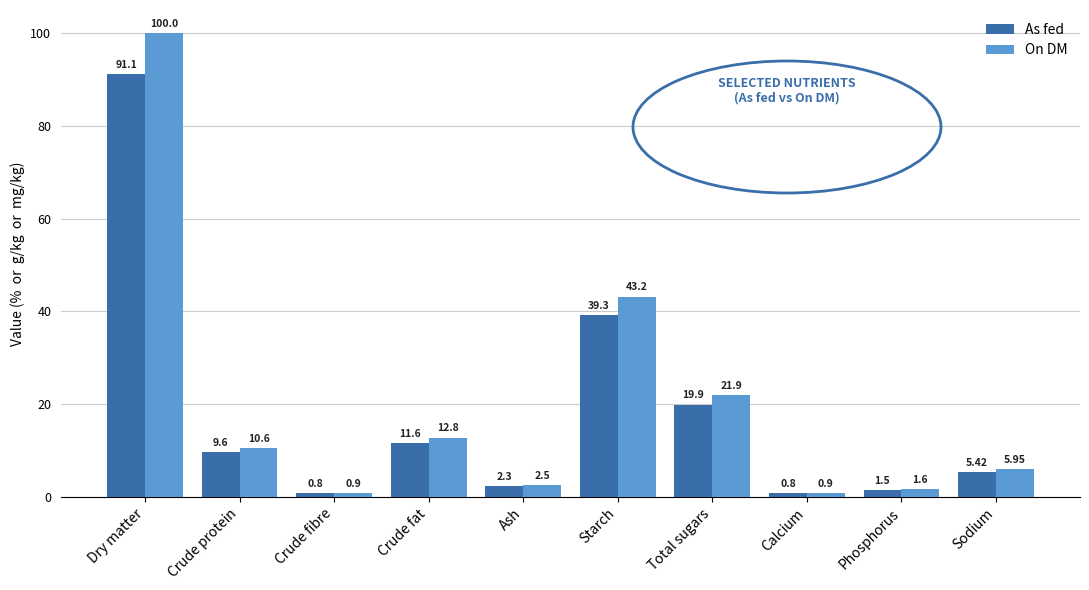

What is the total value across all series at Crude fat?

24.4